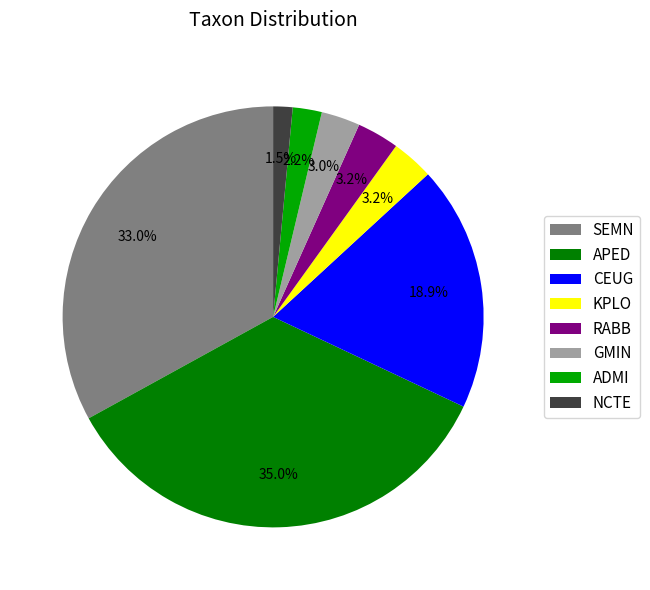

To the nearest percent, what is the average slice percentage?

12%